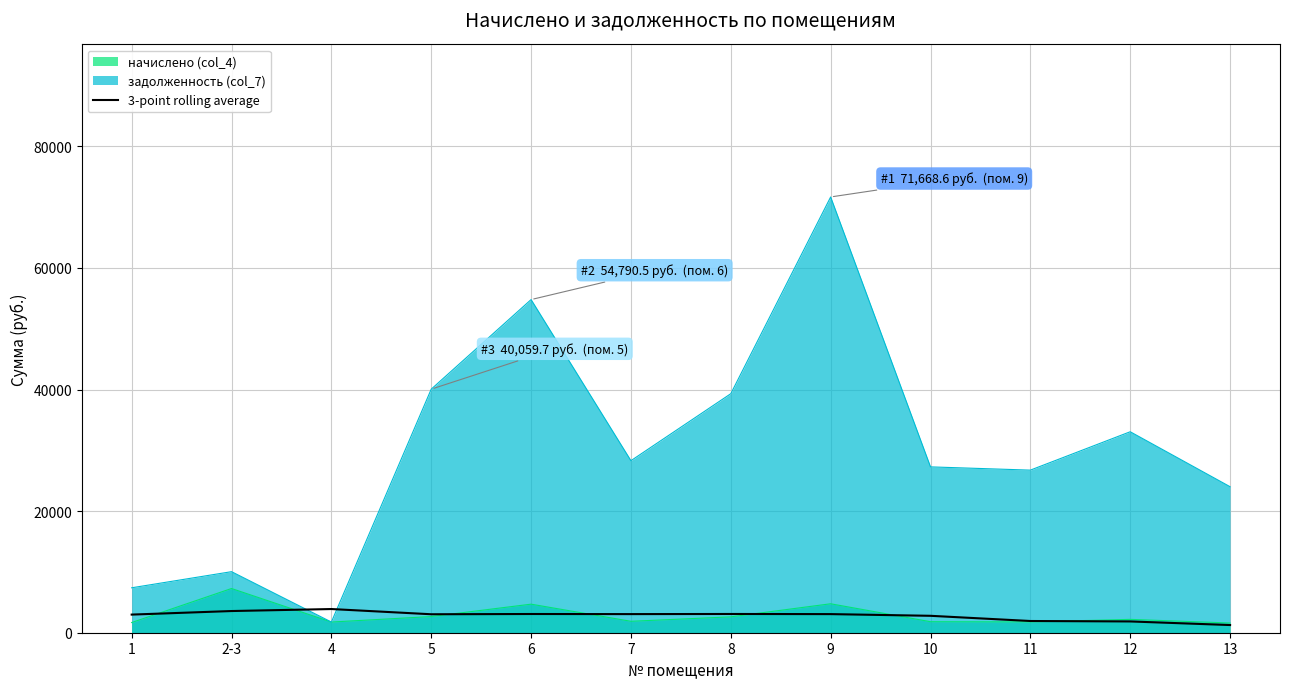

Which series changed the most between 8 and 9?

задолженность (col_7)